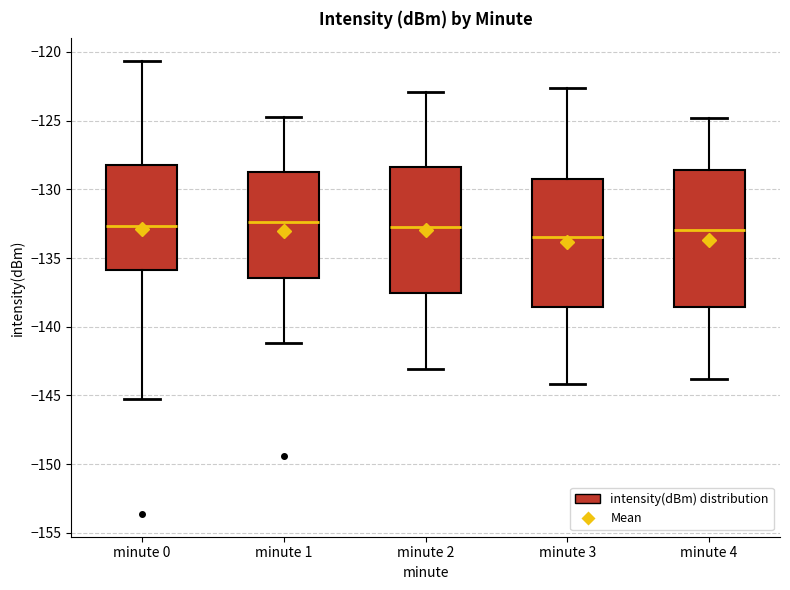

Comparing the boxes themselves (not the whiskers), which one is the tallest?

minute 4